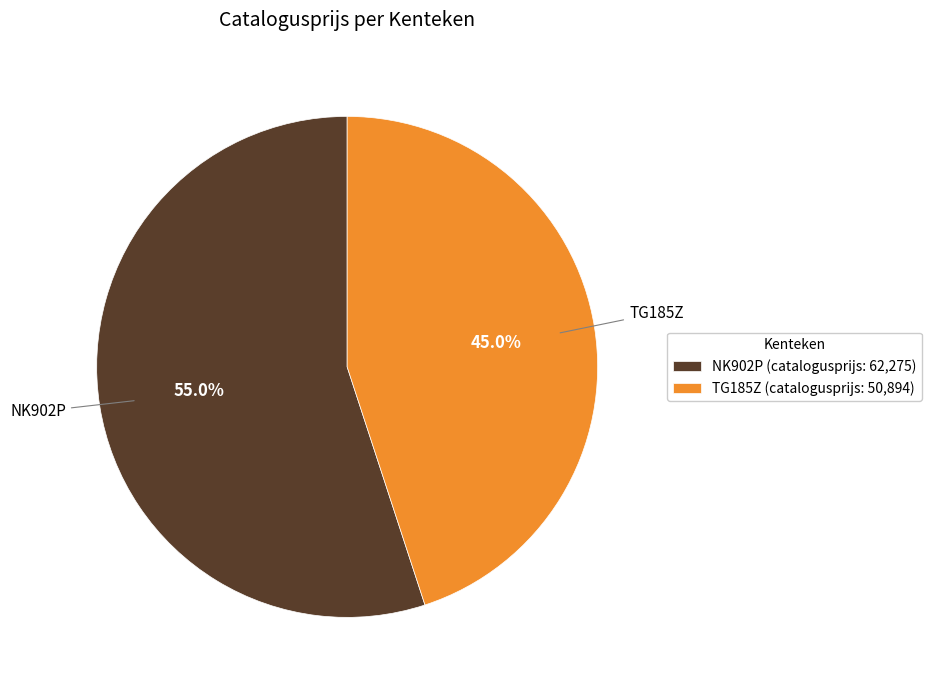

Which category has the smallest portion of the pie?

TG185Z